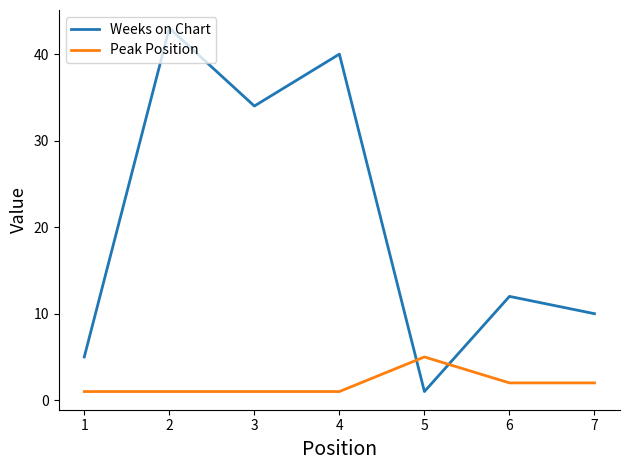

List the series in order of their peak value, highest first.

Weeks on Chart, Peak Position